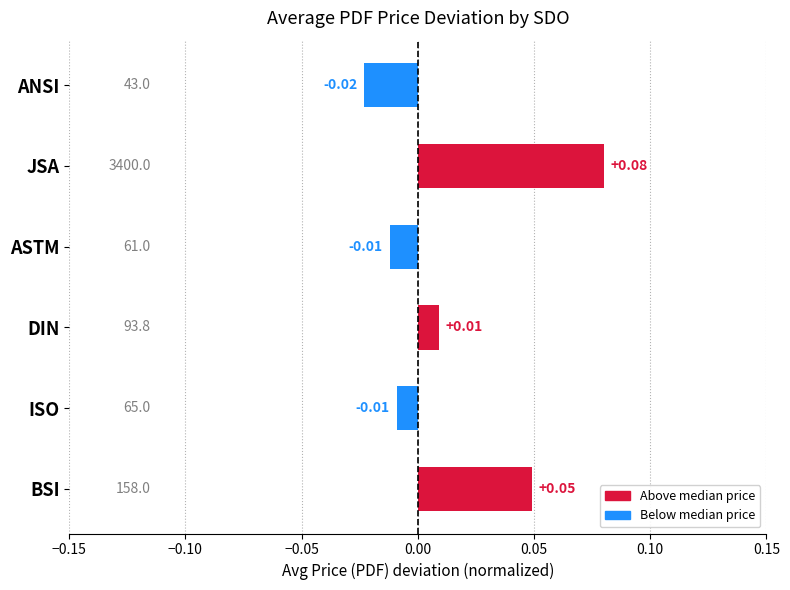

Are the bars horizontal?

Yes